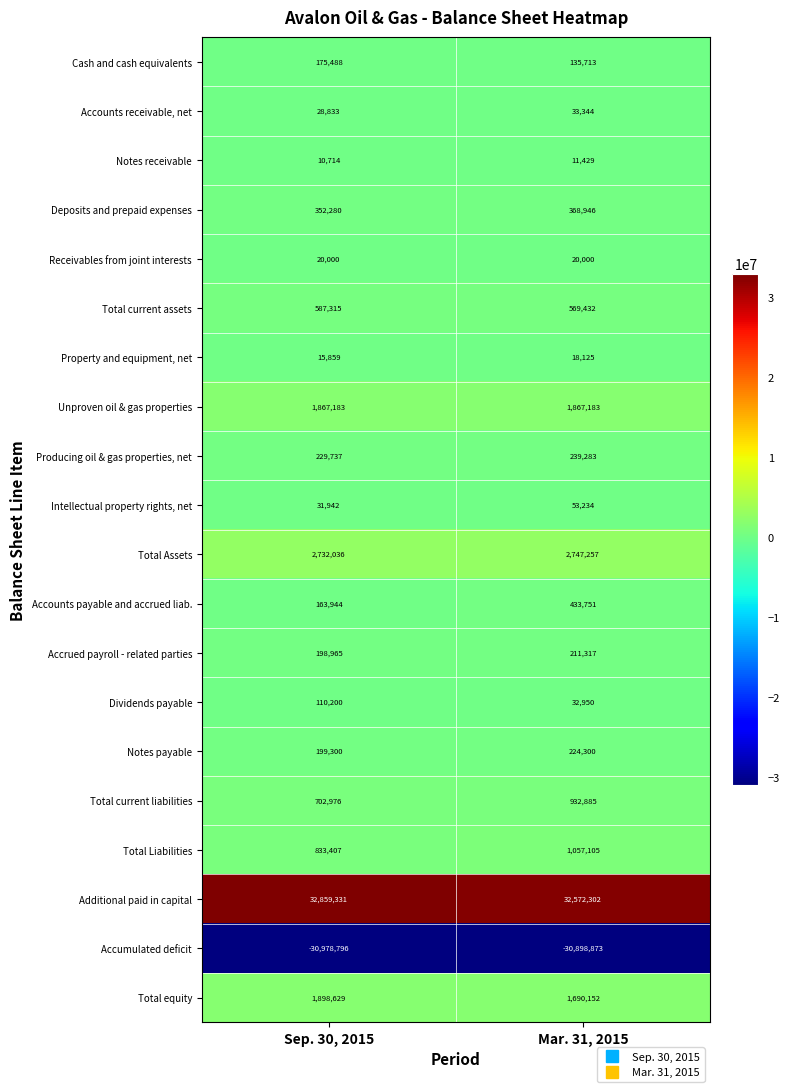

Read the Total Liabilities value at Mar. 31, 2015, to the nearest 50.

1057100